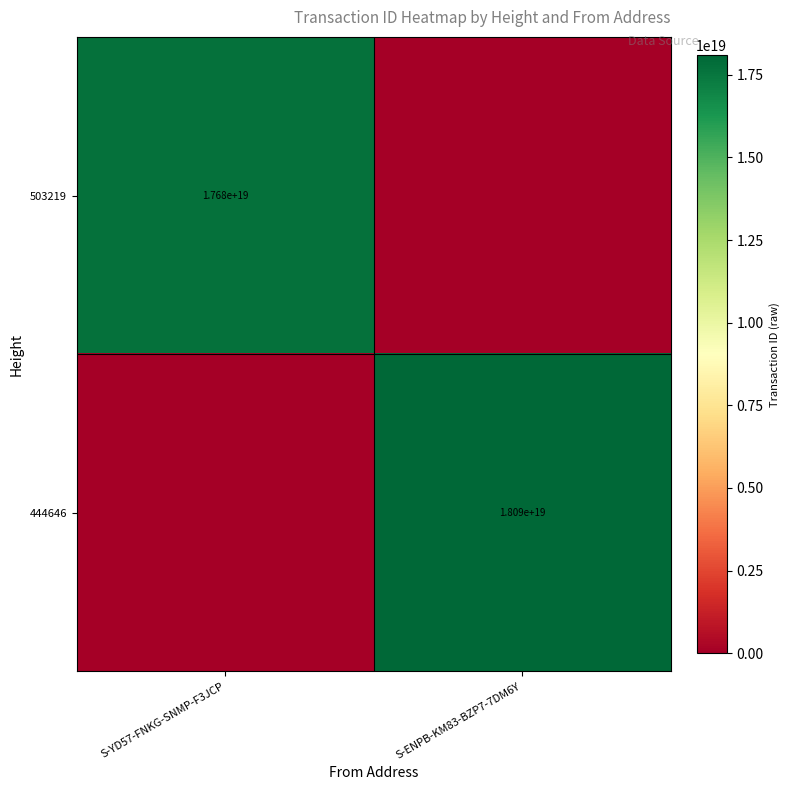

How many data points does each series have?

2